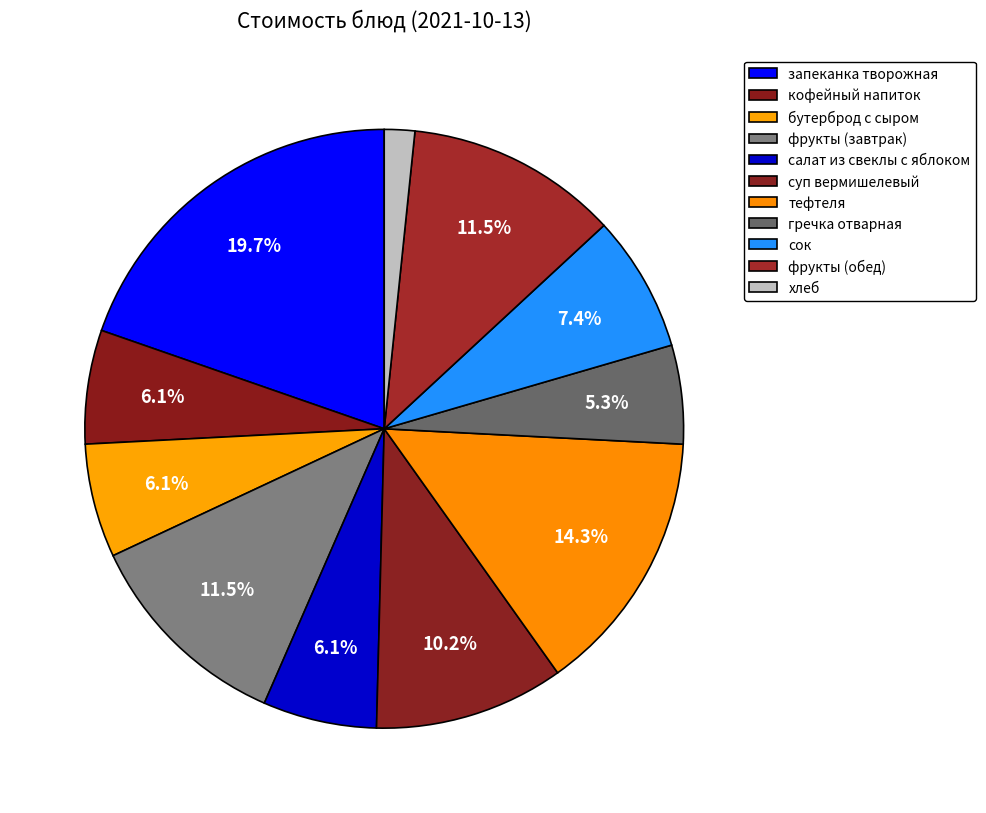

Which slice is the smallest?

хлеб